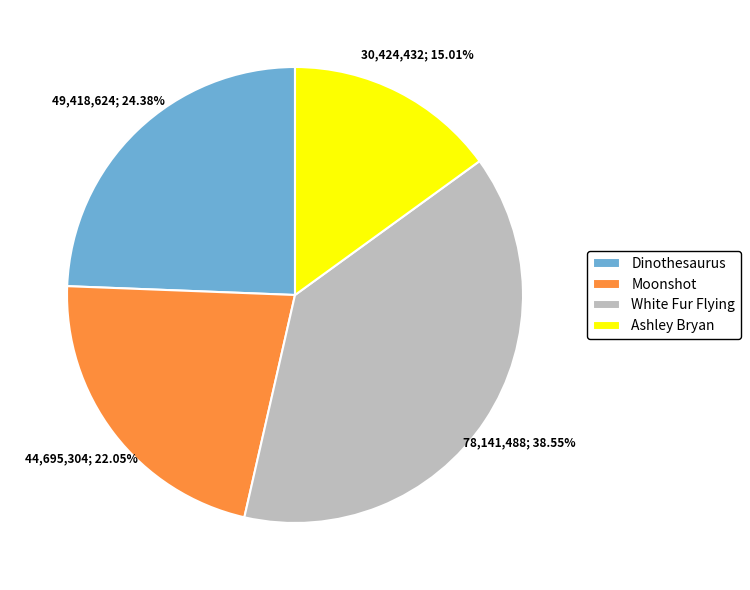

Is it true that White Fur Flying is 44% of the pie?

False